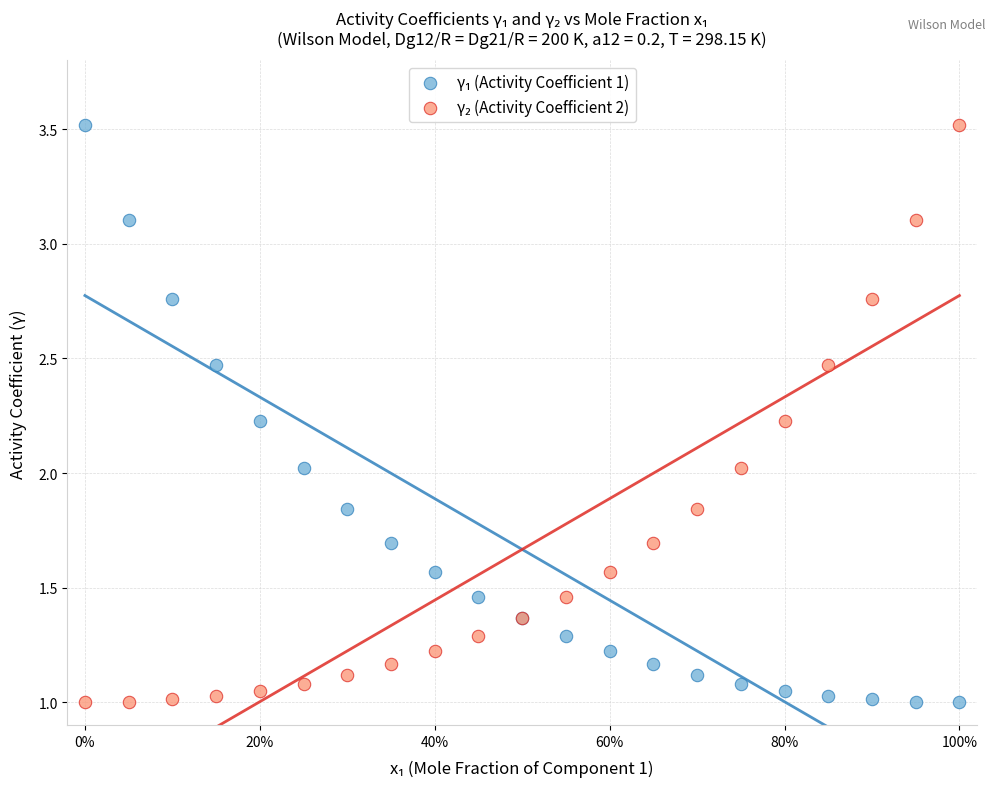

What is the X range (max minus min) for the scatter plot?

1.0